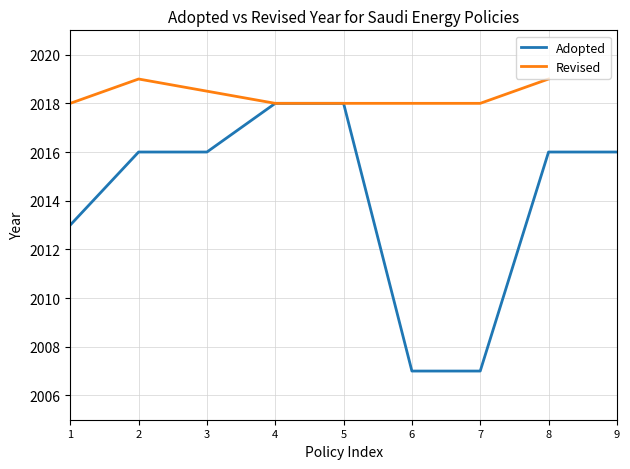

How many values are below 2016?

3